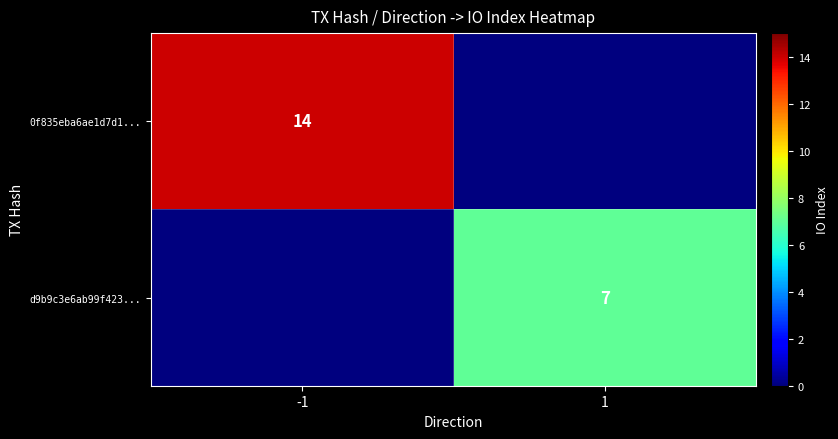

At which category does the chart reach its peak across all series?

-1